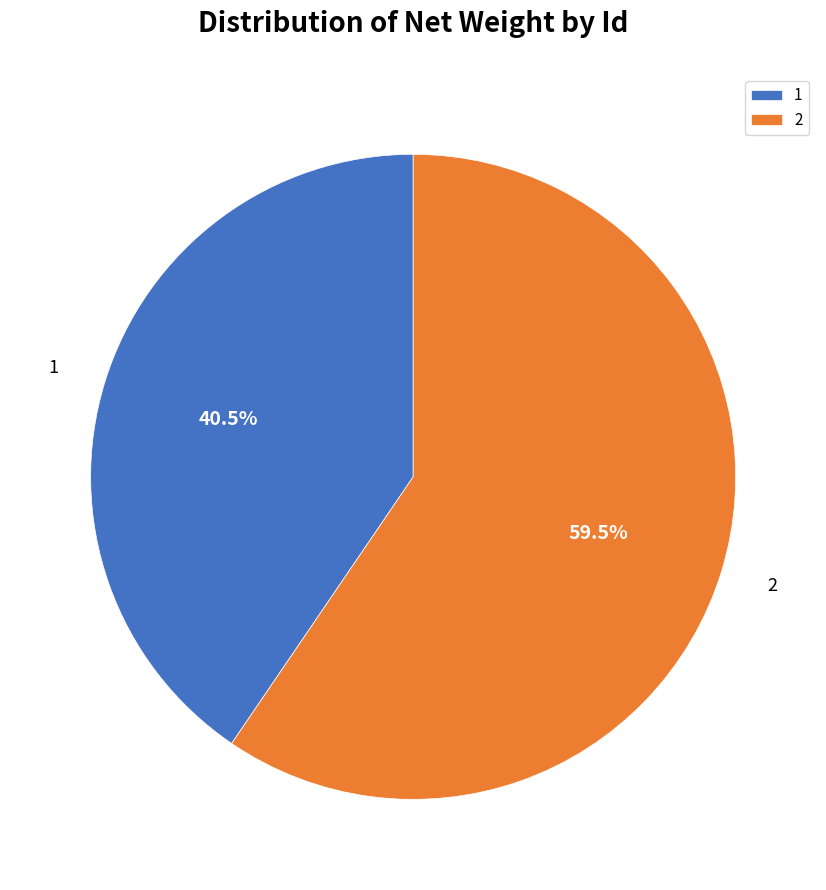

Rank the categories by value from highest to lowest.

2, 1